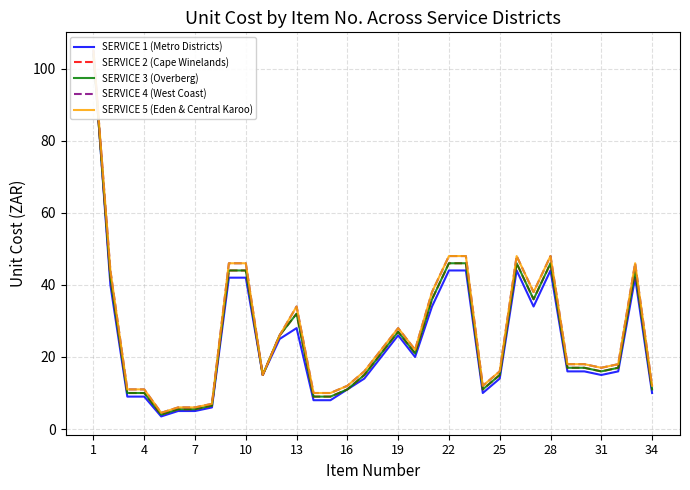

What is the sum of the SERVICE 2 (Cape Winelands) values at 31 and 30?

31.0